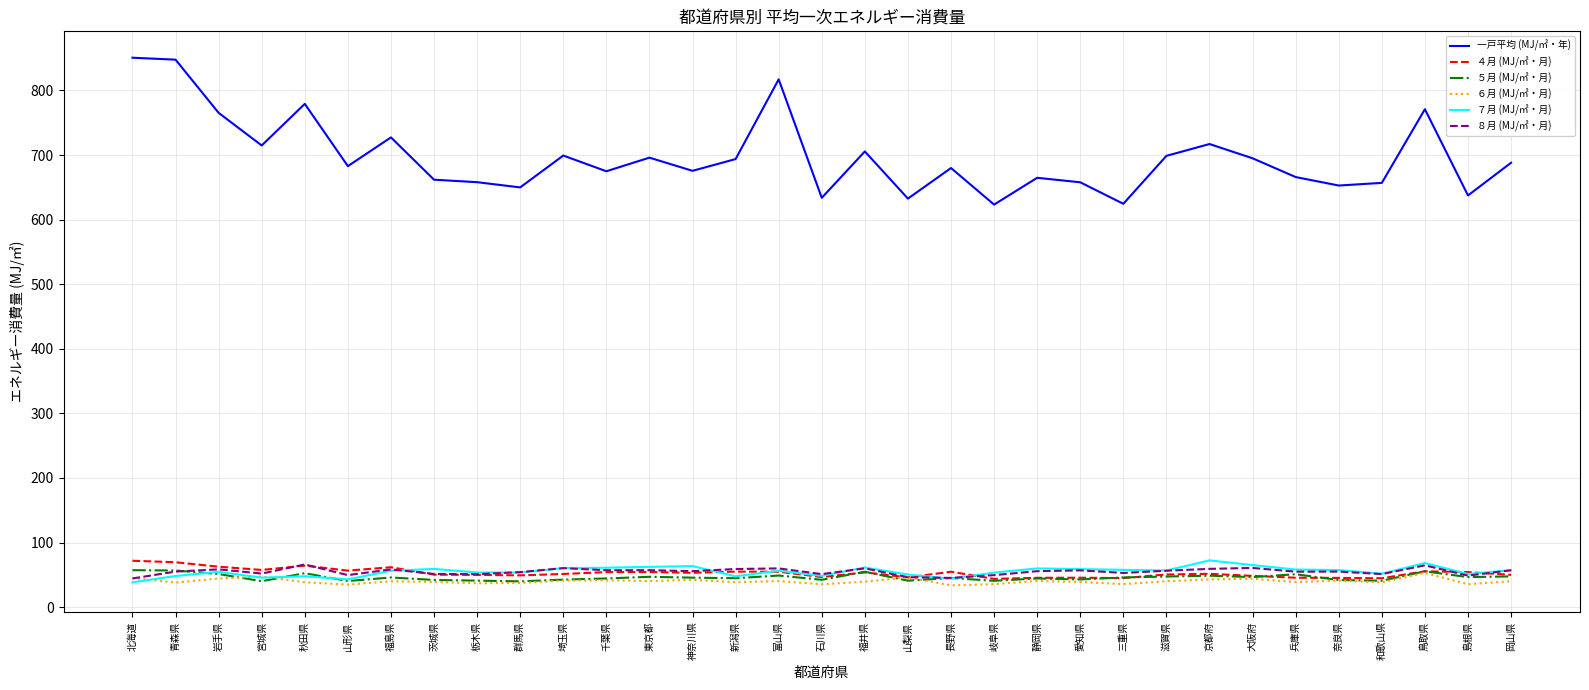

True or false: 一戸平均 (MJ/㎡・年) has more than 0 interior local peaks.

True